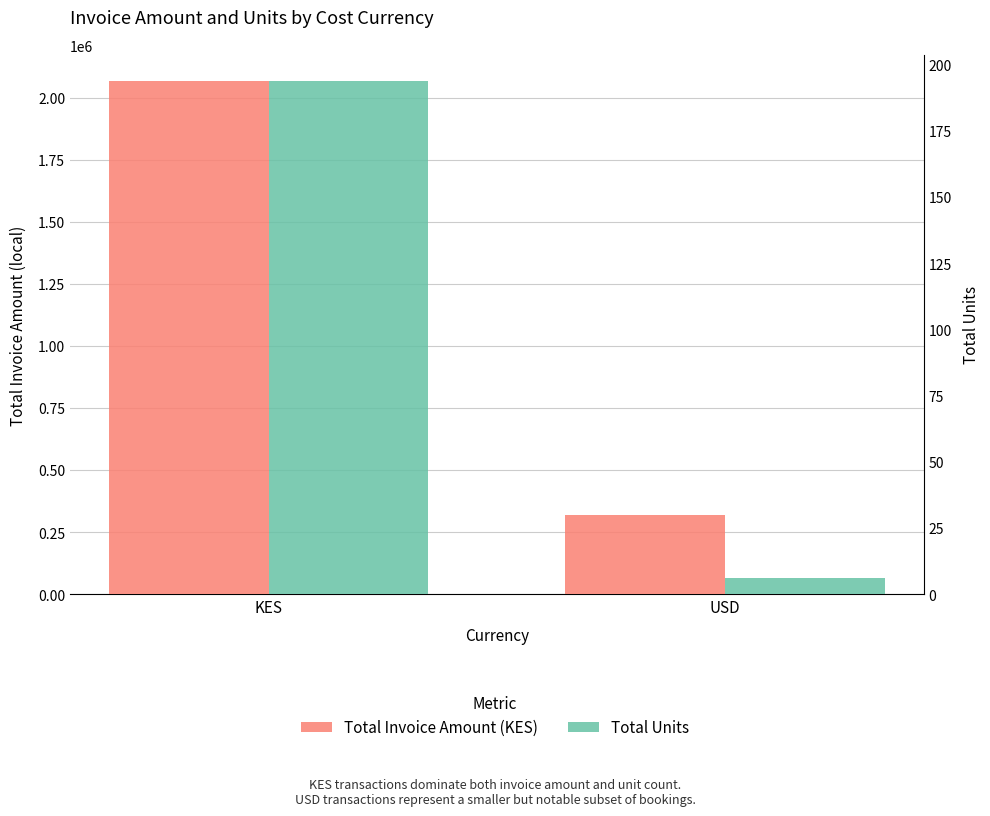

Count the number of data series in this chart.

2